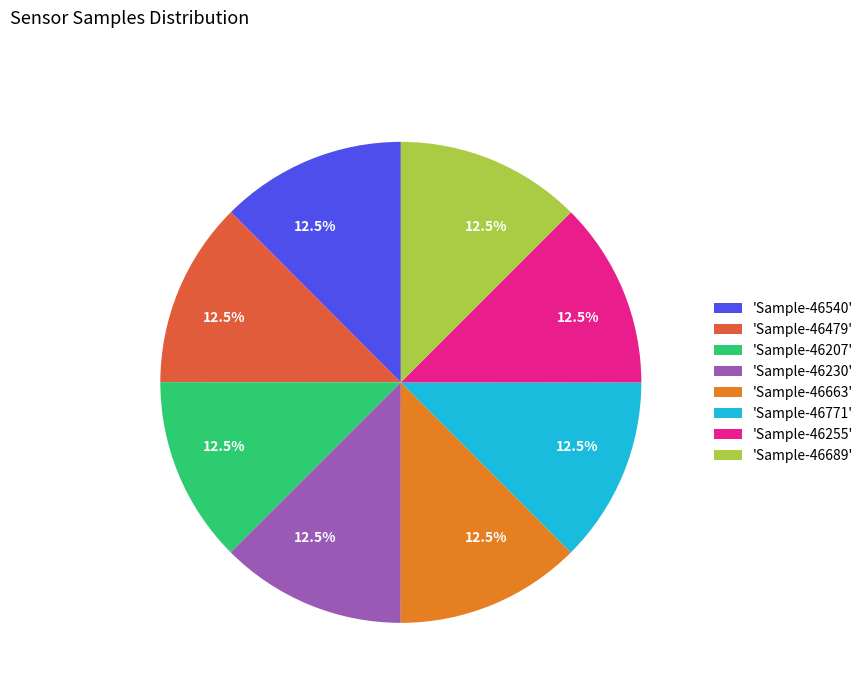

How many segments does this pie chart have?

8